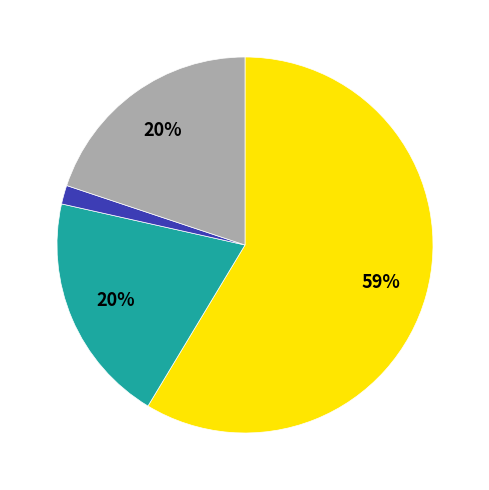

Is there any slice that represents more than half of the pie?

Yes